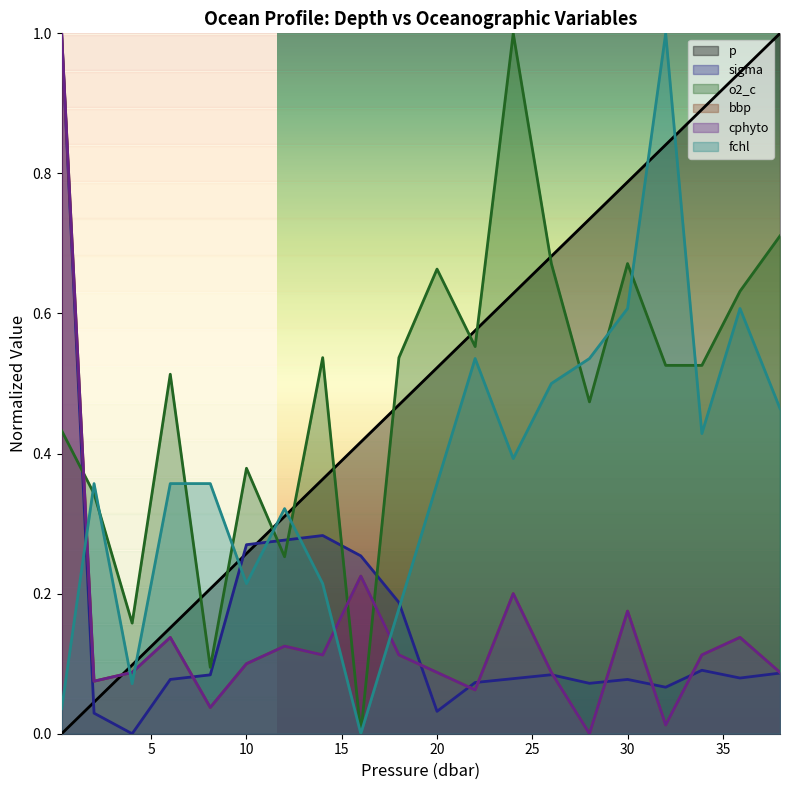

At which category is the sum across all series the highest?

0.3